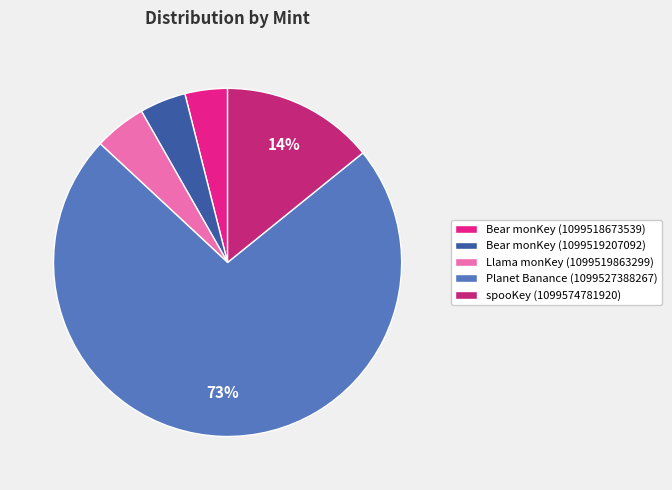

What is the ratio of the value at Bear monKey (1099518673539) to the value at spooKey (1099574781920)?

0.3